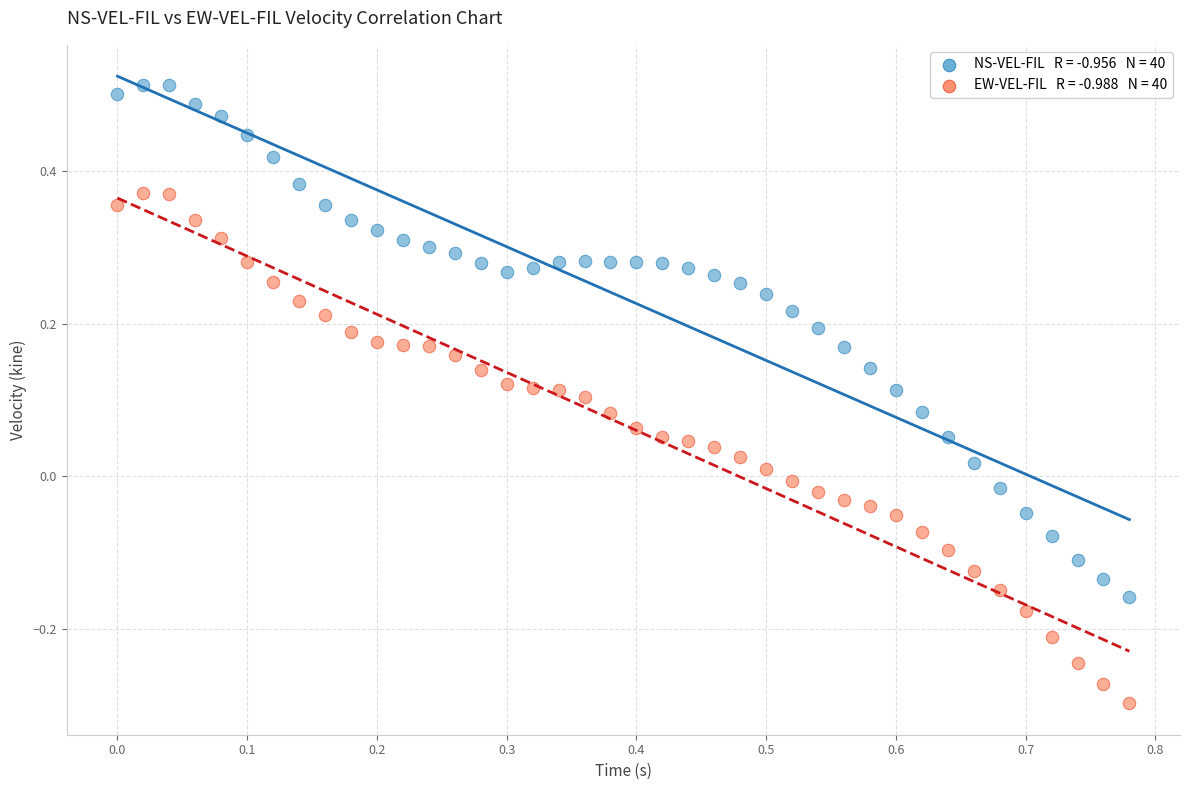

Across all data points, what is the range of Y values (max minus min)?

0.8